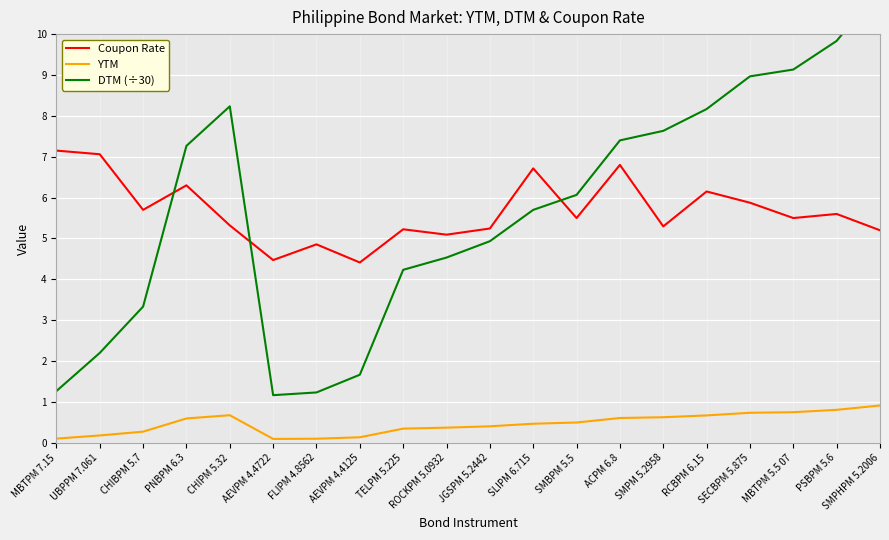

Which has a higher value, ROCKPM 5.0932 or SECBPM 5.875?

SECBPM 5.875